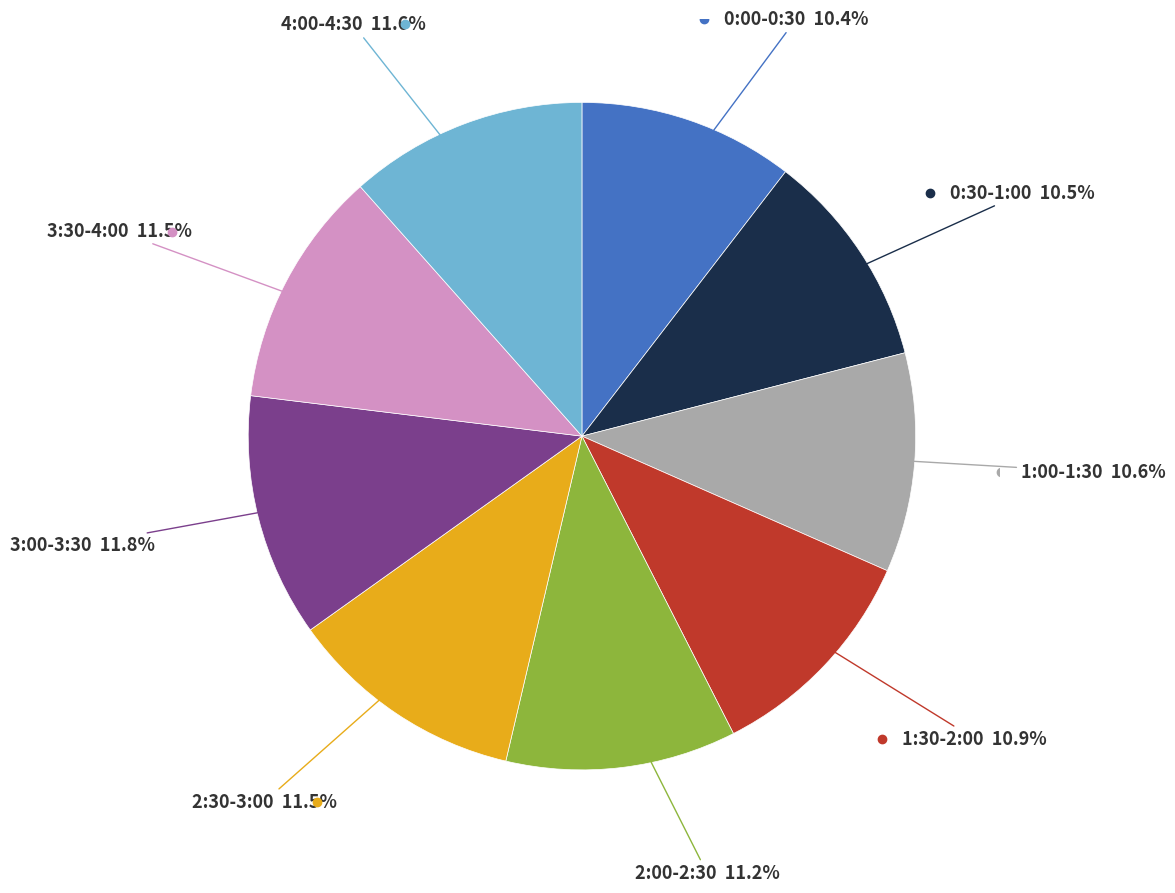

Is there a majority slice in this chart?

No